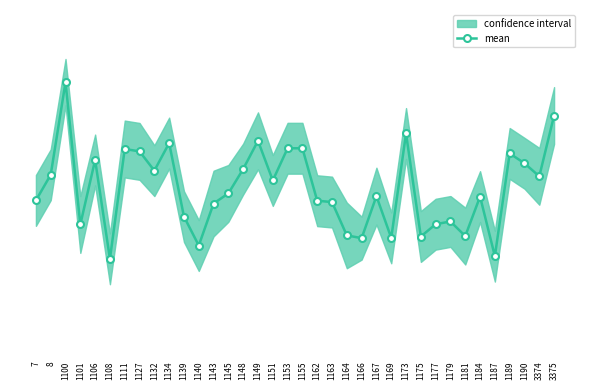

What is the average value?

36.9